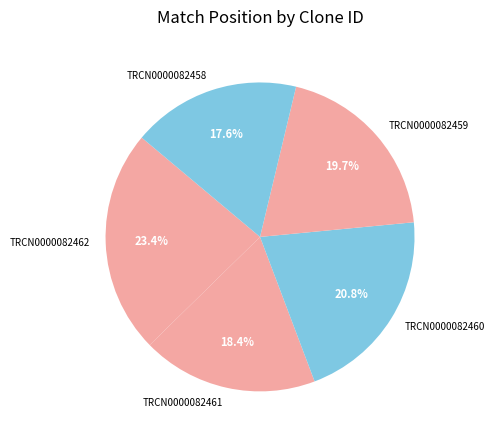

Approximately how many times larger is the value at TRCN0000082459 compared to TRCN0000082462?

0.8